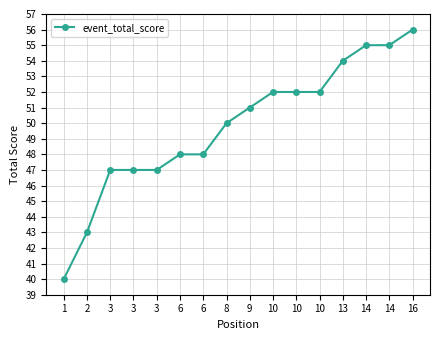

Approximately how many times larger is the value at 1 compared to 10?

0.8